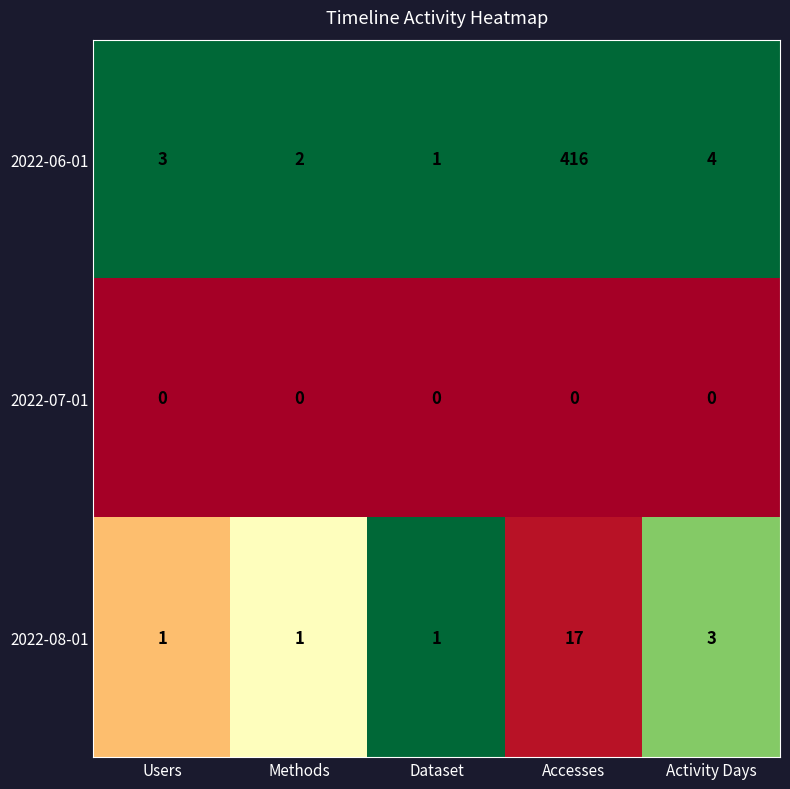

At how many categories does at least one series exceed 0?

5